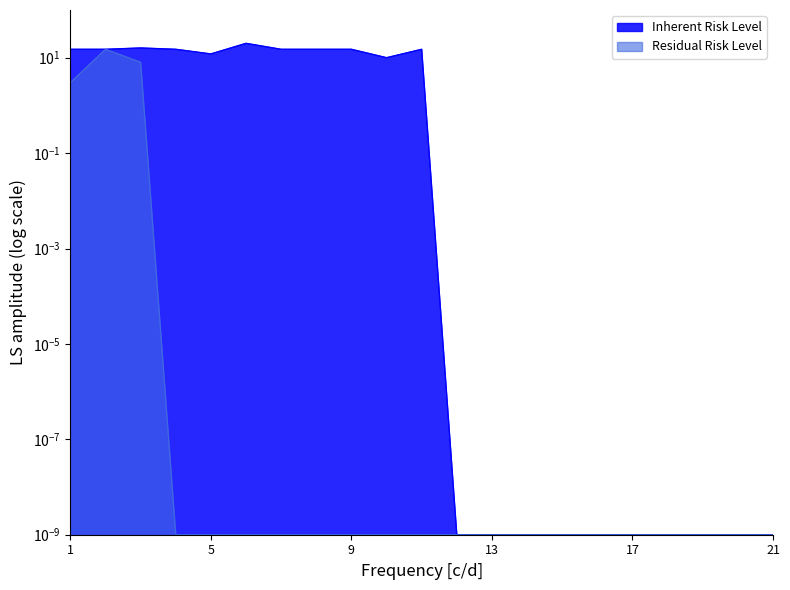

True or false: Inherent Risk Level has more than 1 points higher than both neighbors.

True